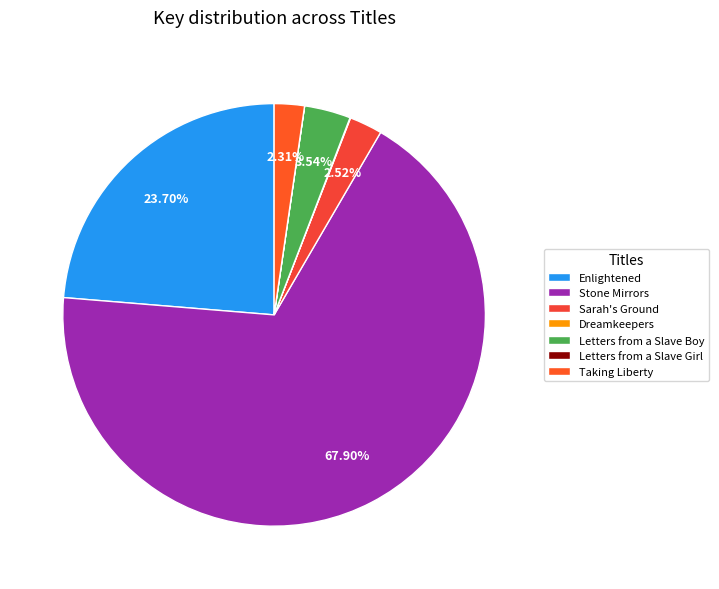

What is the ratio of the value at Enlightened to the value at Stone Mirrors?

0.3